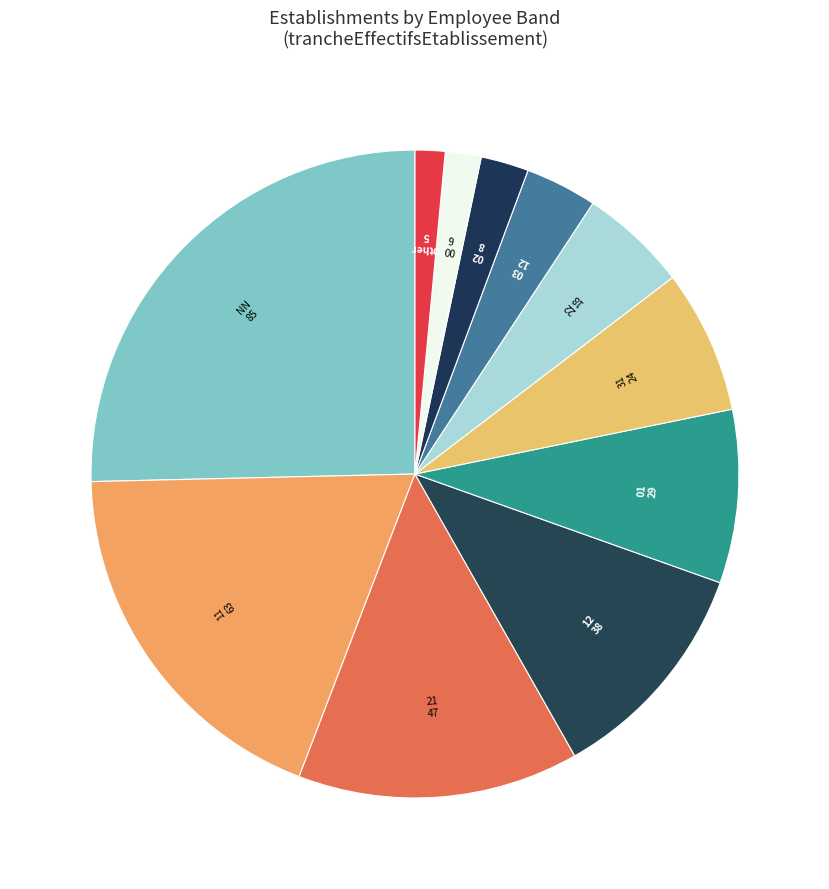

Is there any slice that represents more than half of the pie?

No